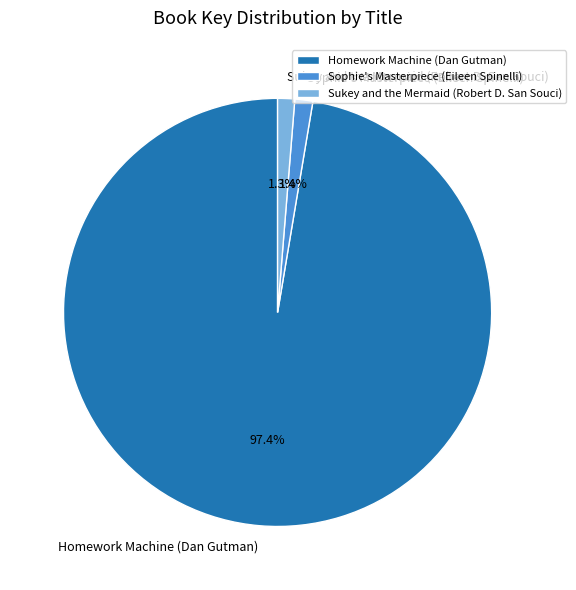

To the nearest percent, what is the combined percentage of Sophie's Masterpiece (Eileen Spinelli) and Sukey and the Mermaid (Robert D. San Souci)?

3%